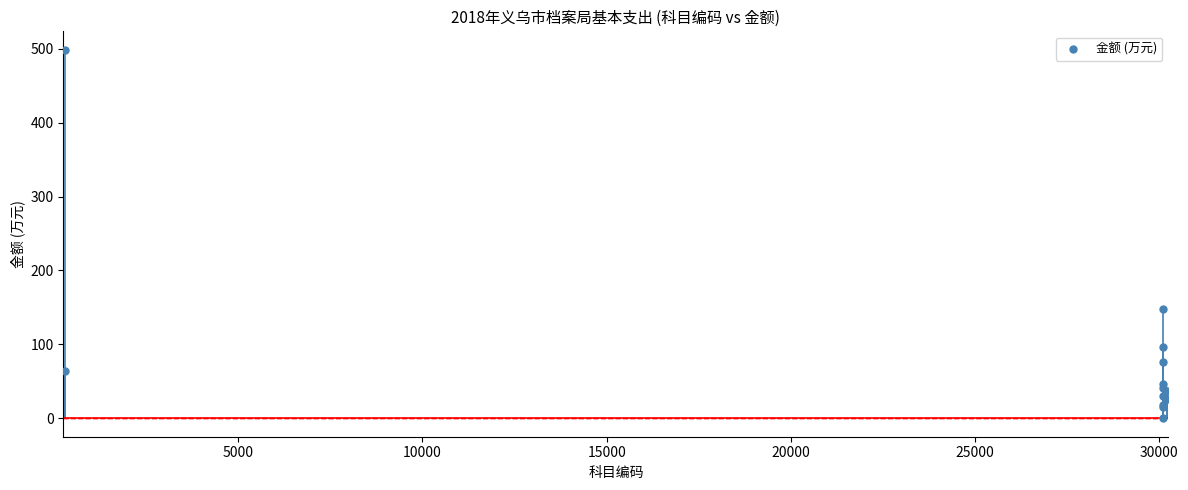

What Y value in the scatter plot is closest to 249?

148.4